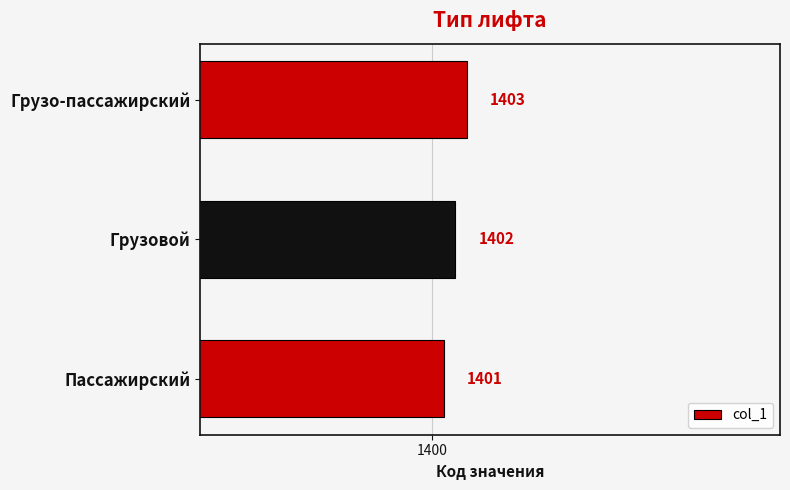

The chart shows a value of 1401 at Пассажирский. True or false?

True